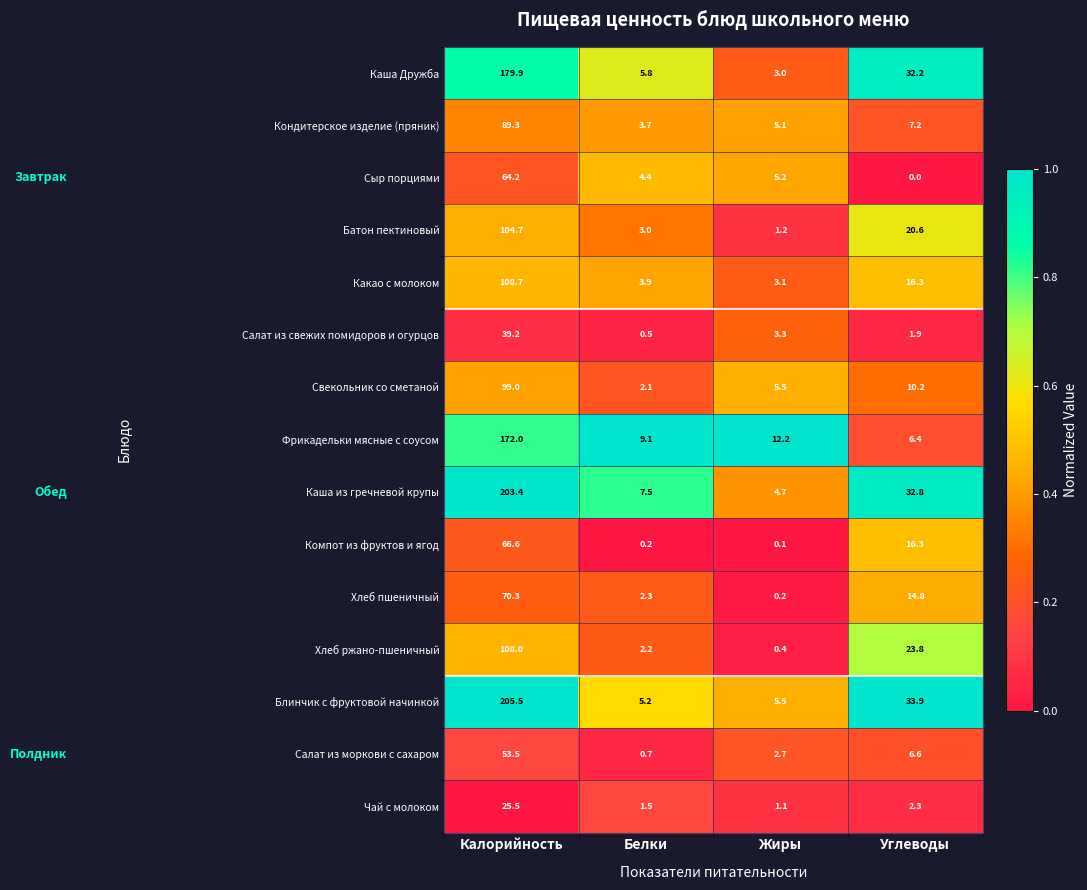

Where is Хлеб пшеничный nearest to the value 35?

Углеводы